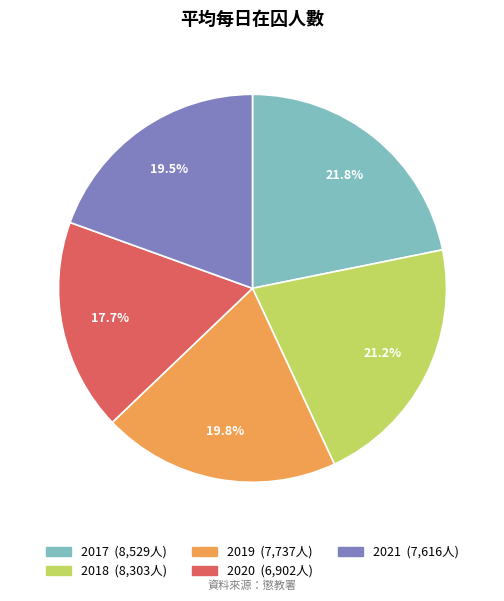

Between 2017 and 2020, which is larger?

2017